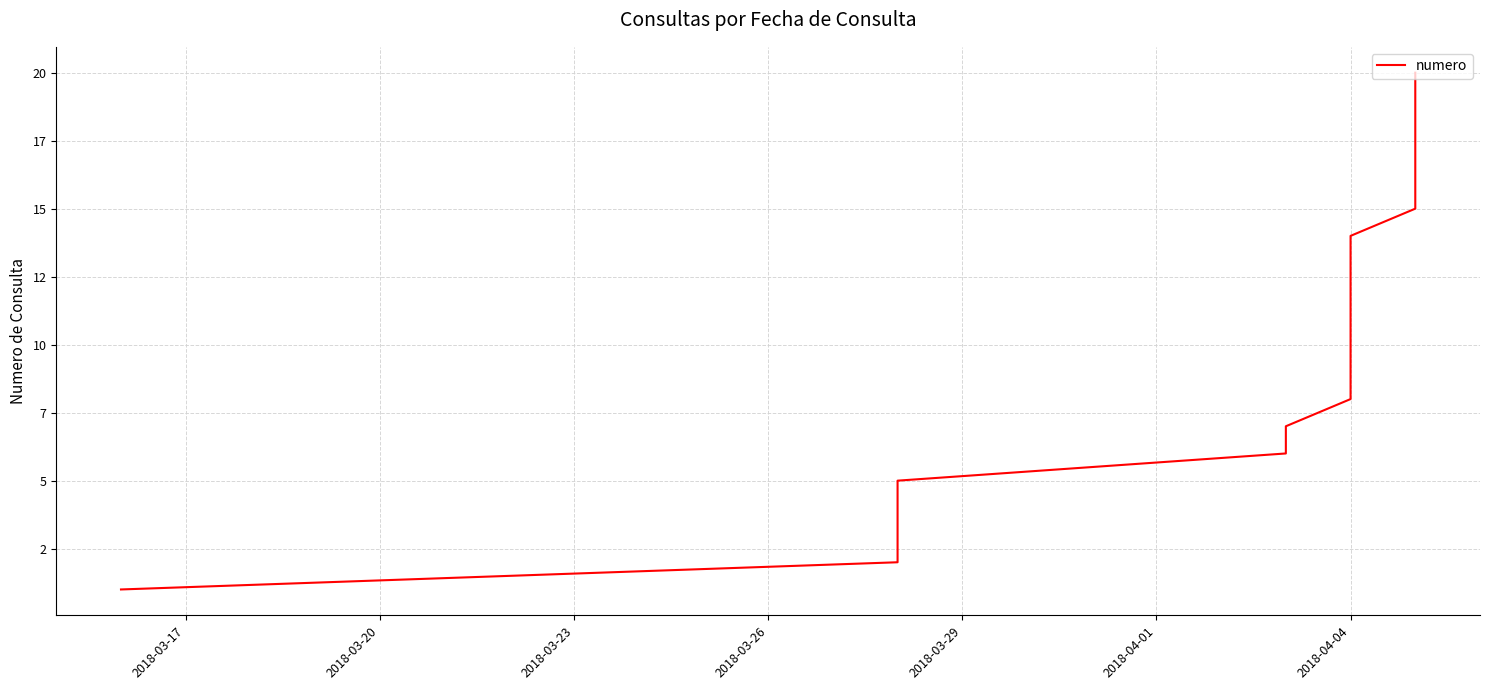

The value at 2018-04-04 is 12. True or false?

True